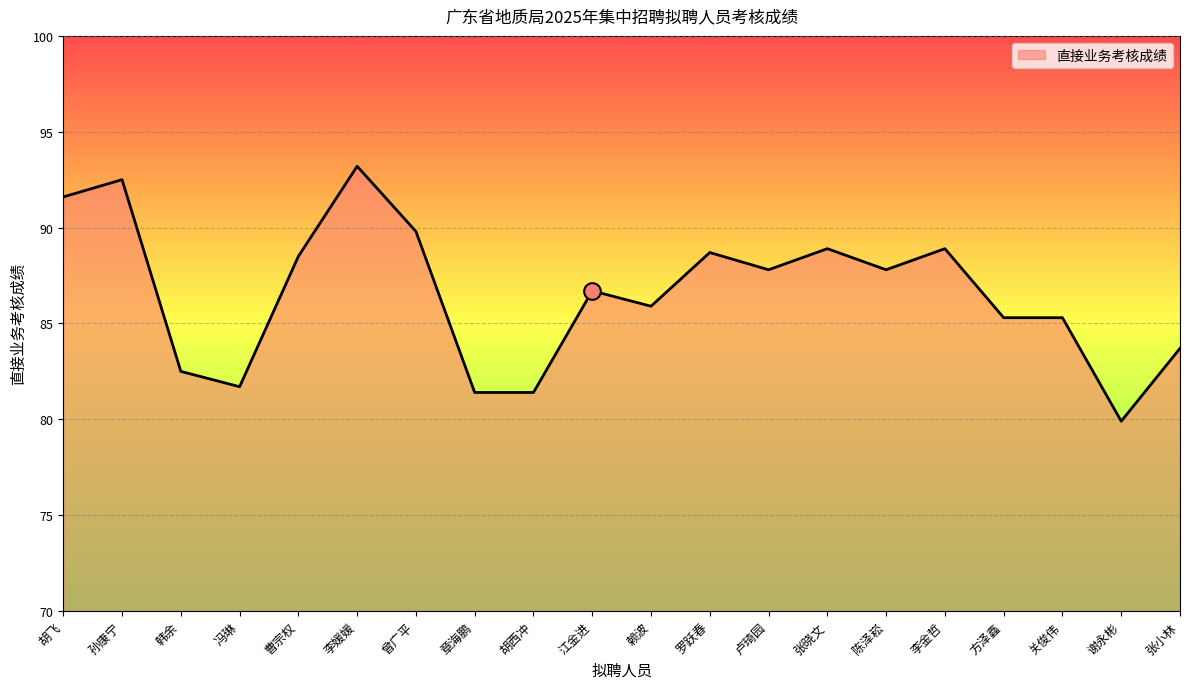

True or false: the data shows 89.8 at 曾广平.

True